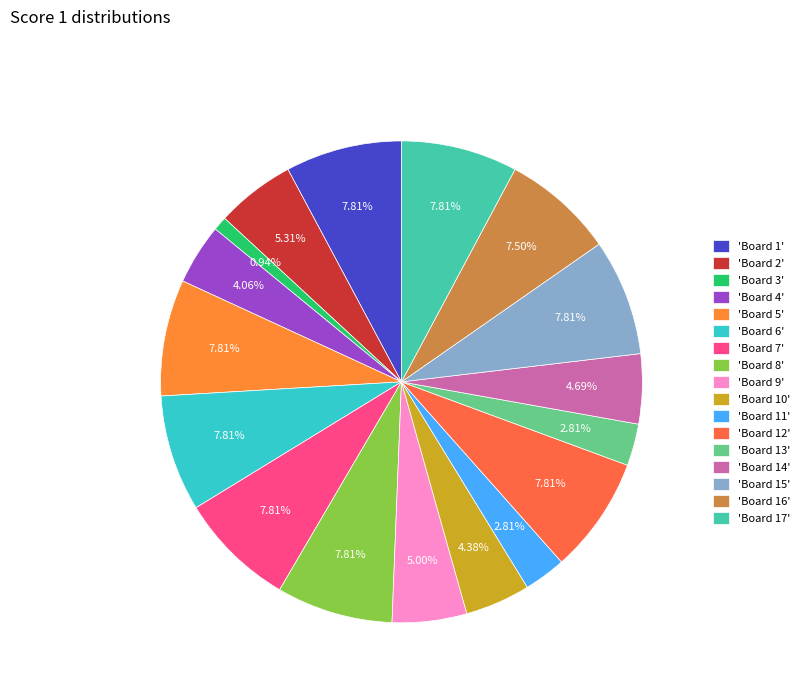

How many segments does this pie chart have?

17